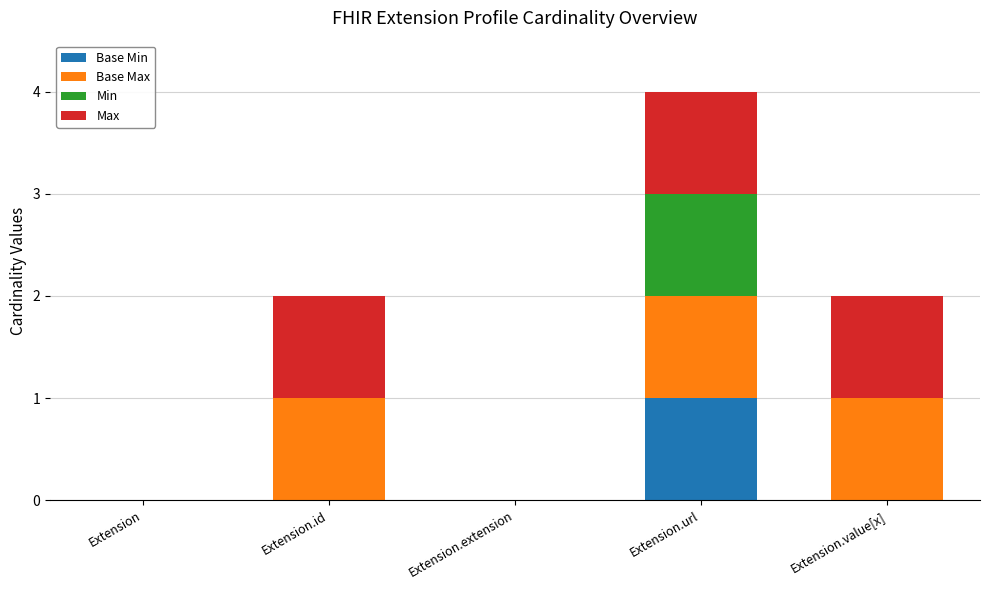

At which category is the sum across all series the highest?

Extension.url